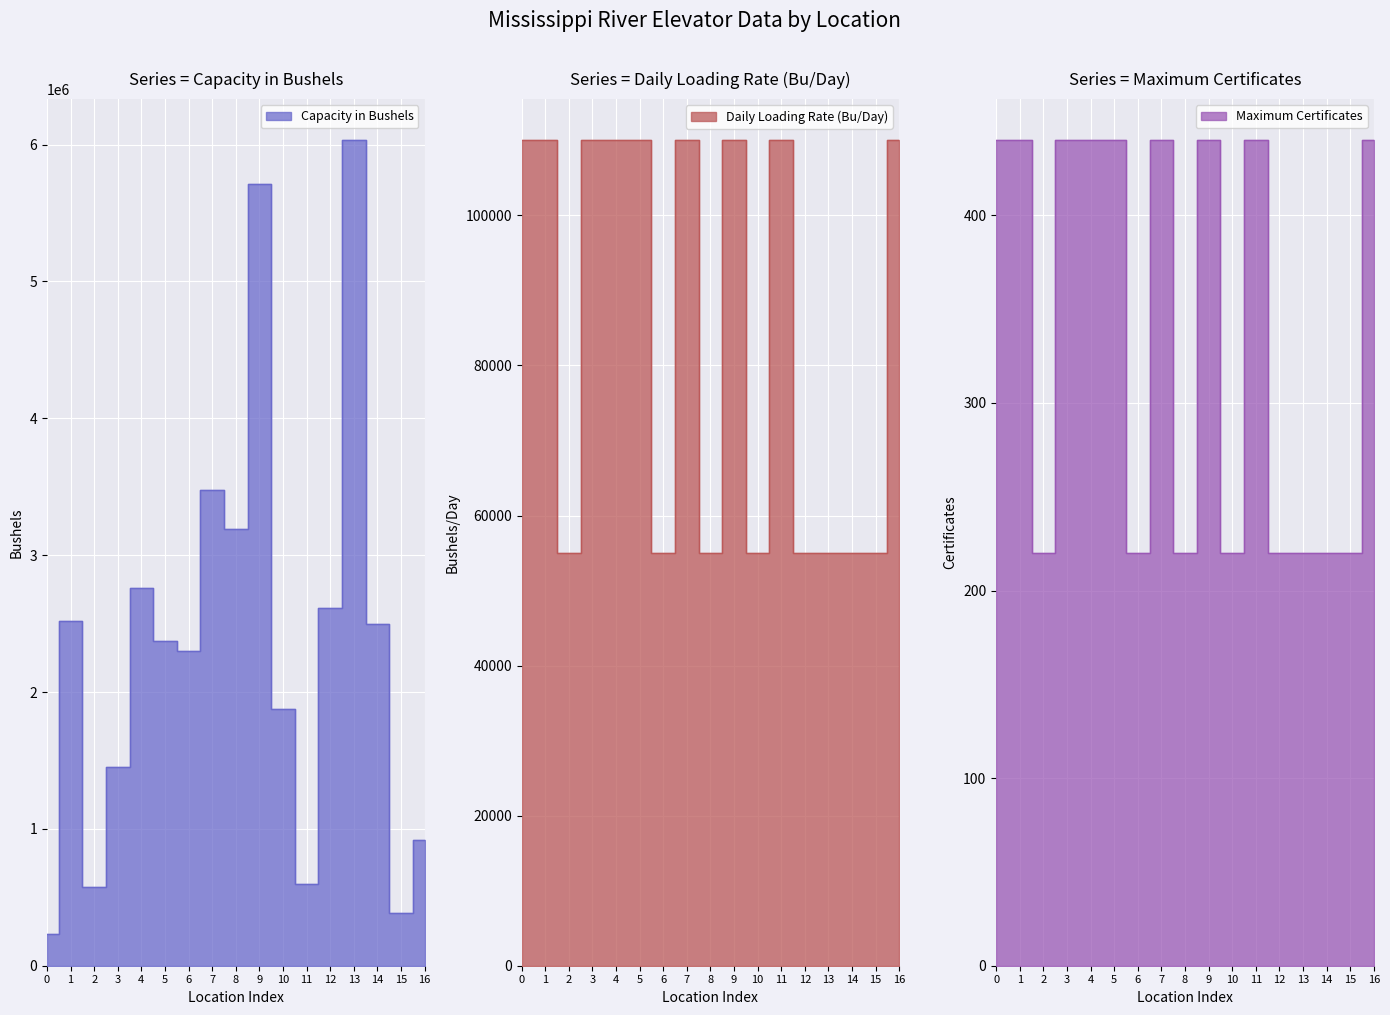

How many series are shown in this chart?

3